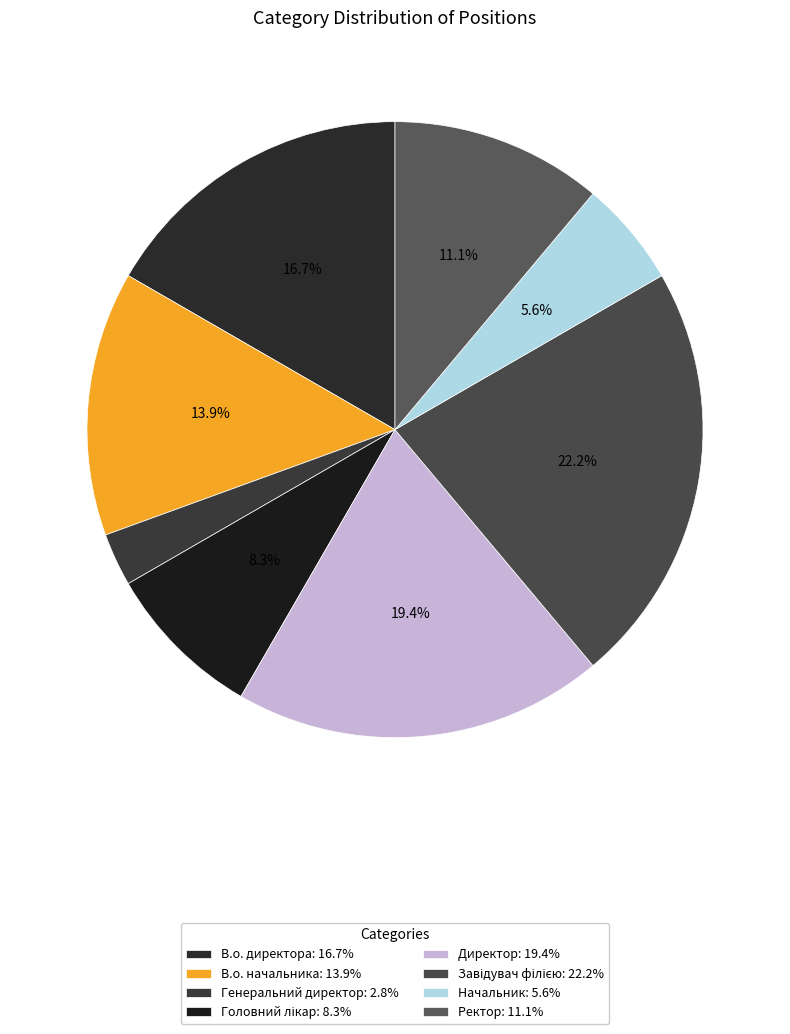

What percentage do Завідувач філією and В.о. директора together represent?

38.9%